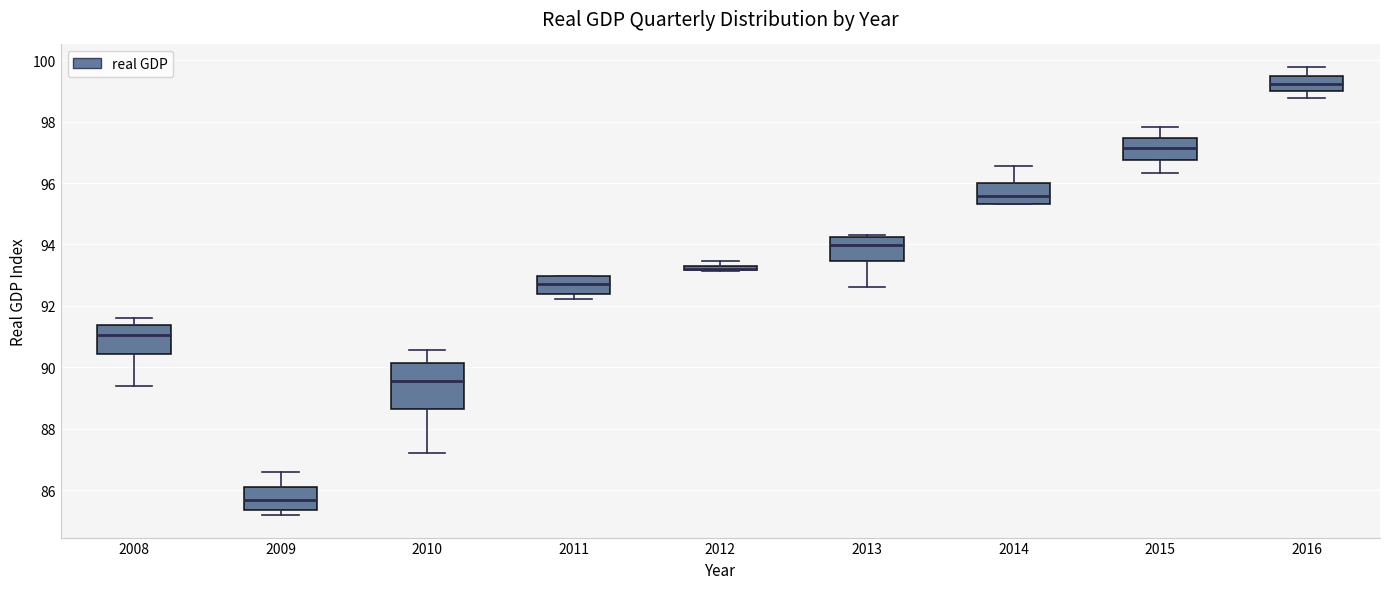

Which box is the tallest, from its lower edge to its upper edge?

2010